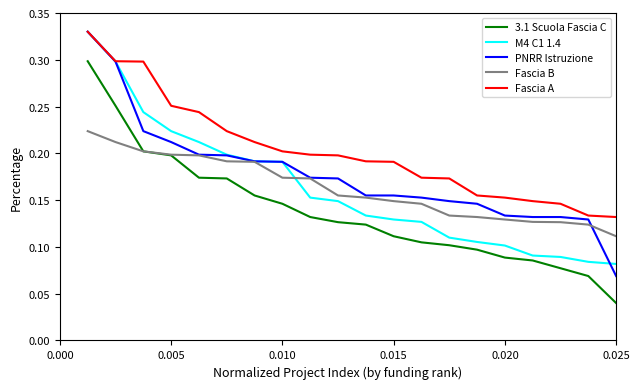

Which series has the largest total across all categories?

Fascia A